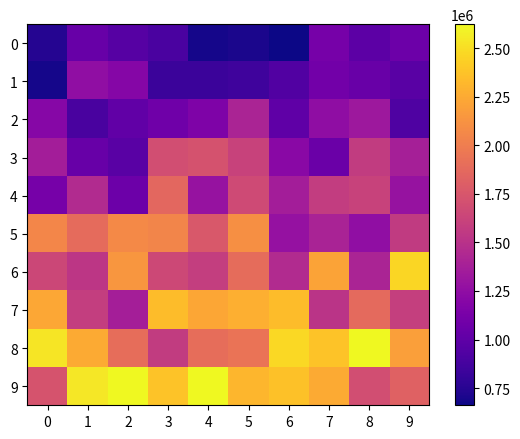

Which series has the largest total across all categories?

9